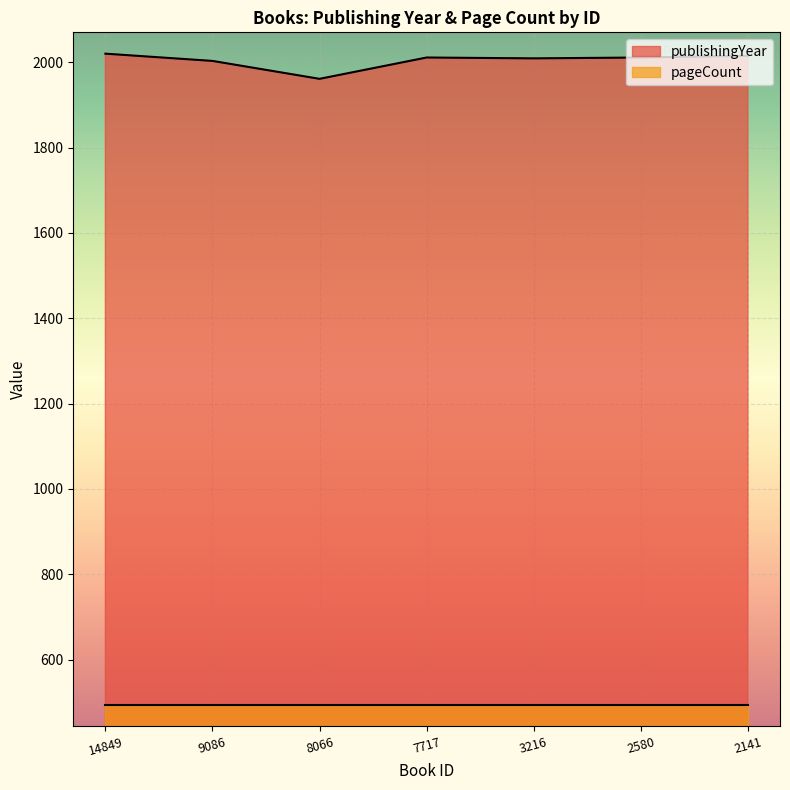

Where is the data nearest to the value 1990?

9086